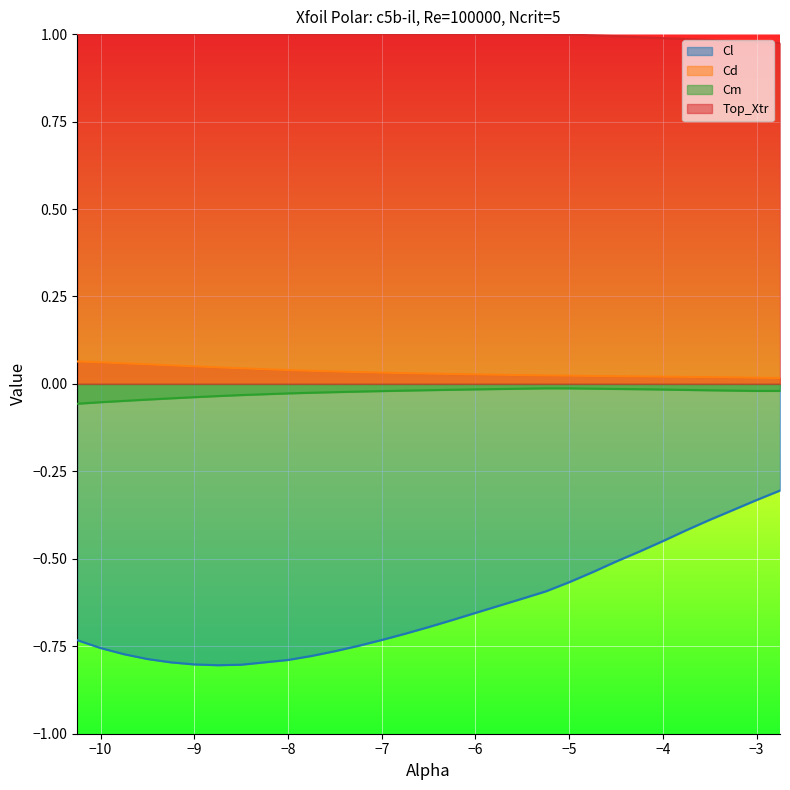

Which series changed the most between −7 and −3?

Cl